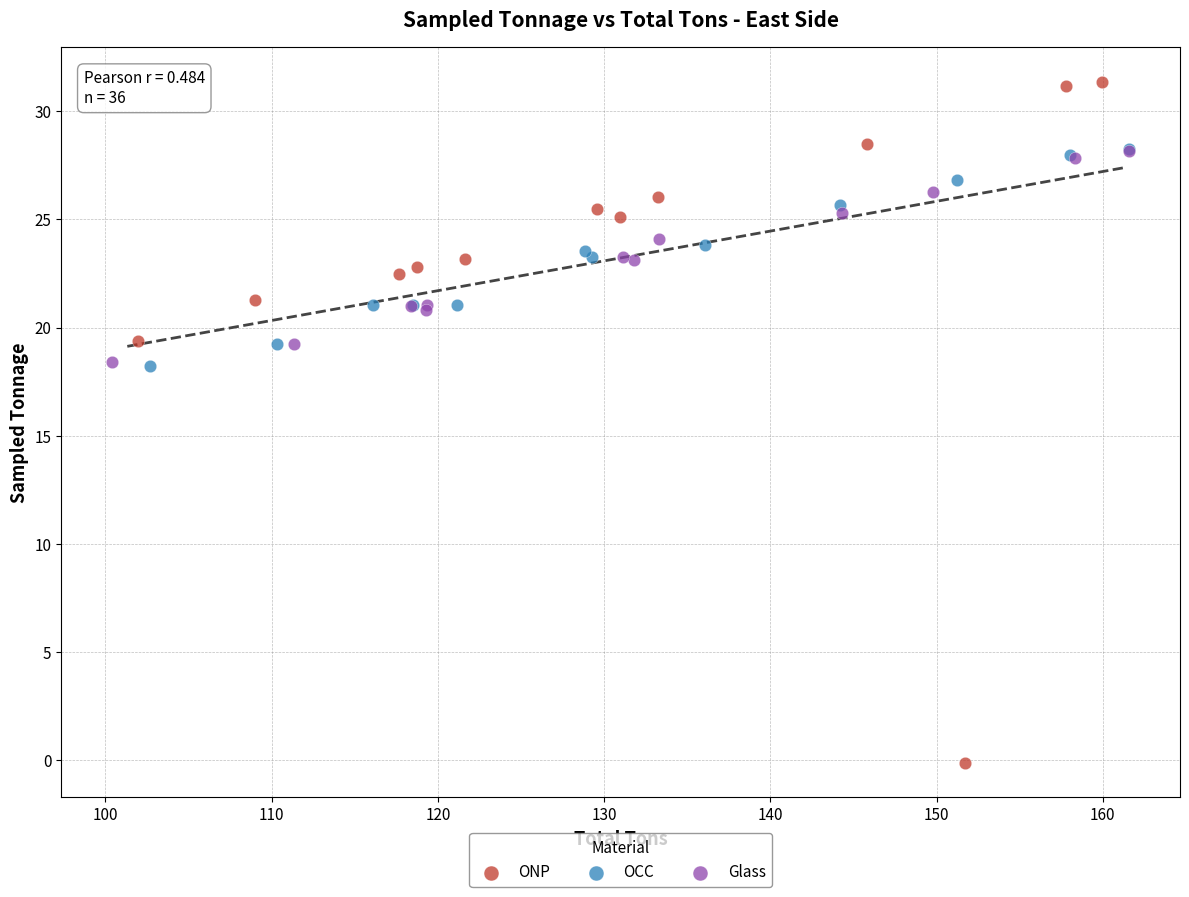

Which series contains the lowest Y value?

ONP